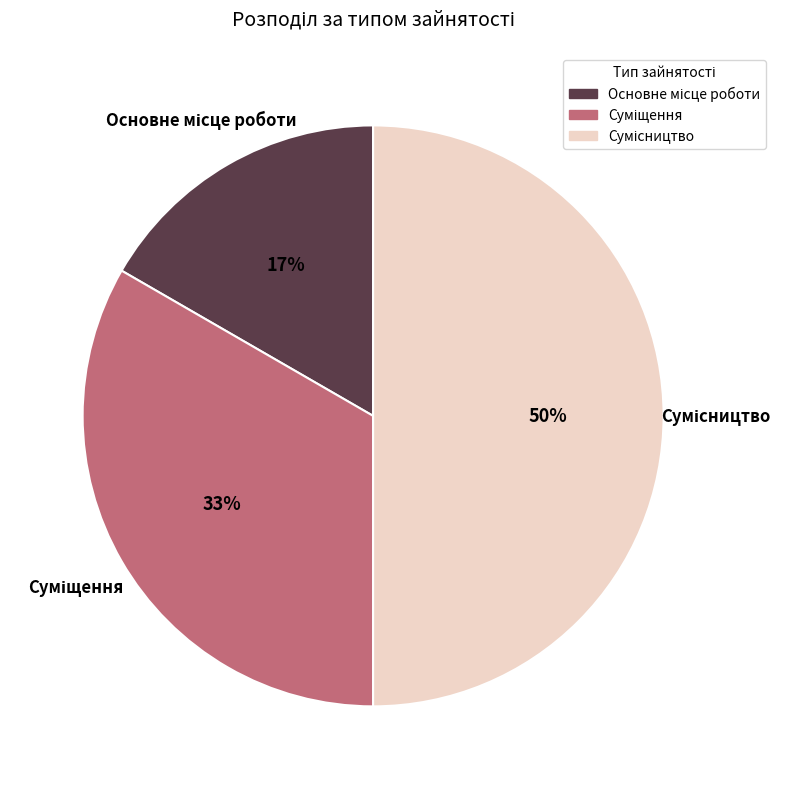

To the nearest percent, what is the difference between the largest and smallest slice percentages?

33%